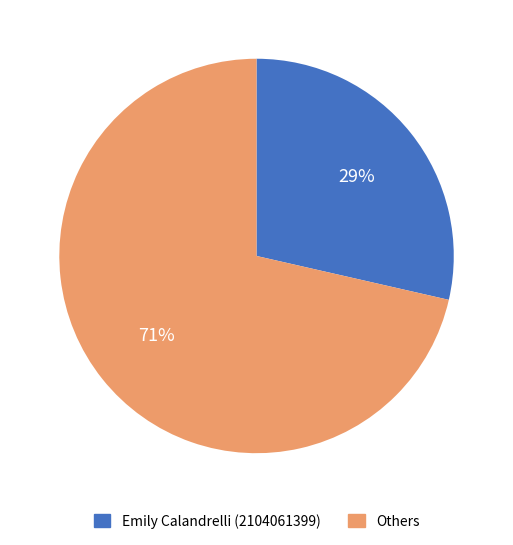

Does any single category account for the majority?

Yes